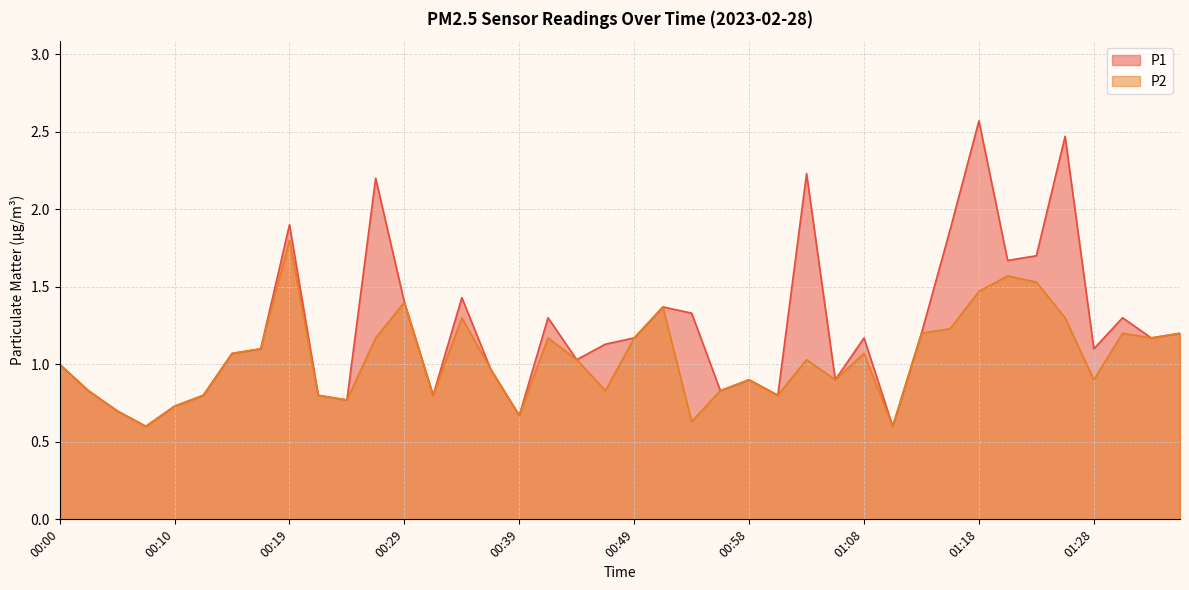

True or false: P1 has a value of 1.4 at 00:51.

True